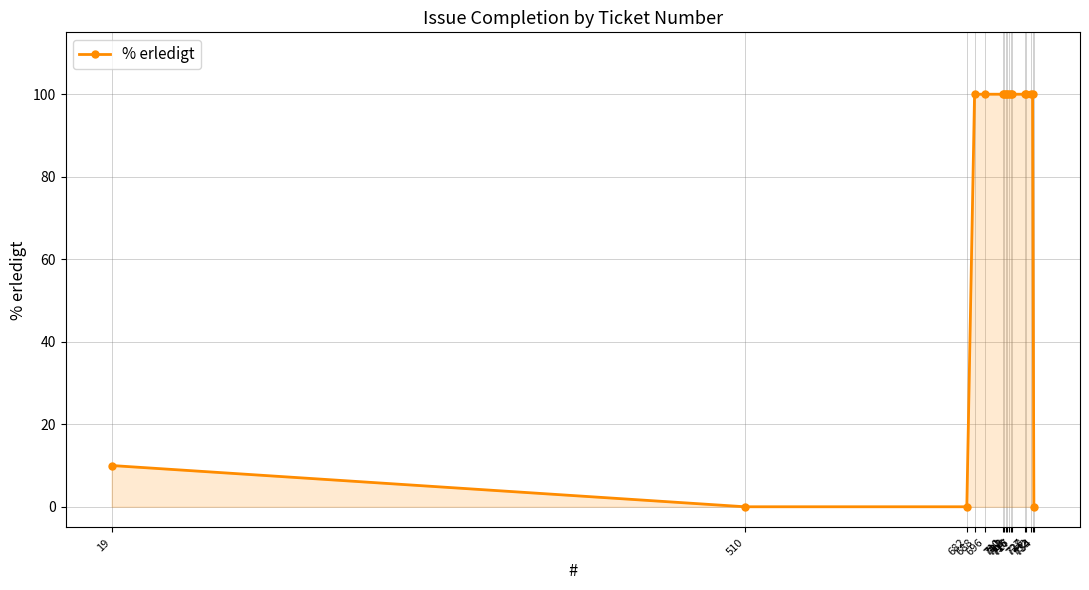

Reading left to right, list all the values displayed in this chart.

10	0	0	100	100	100	100	100	100	100	100	100	100	100	100	100	0